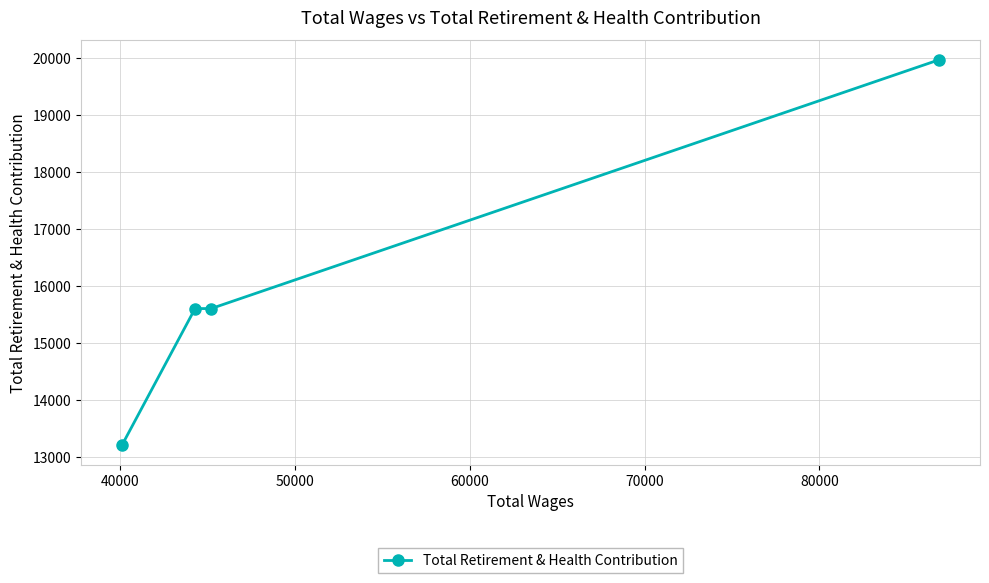

What is the greatest value displayed?

19966